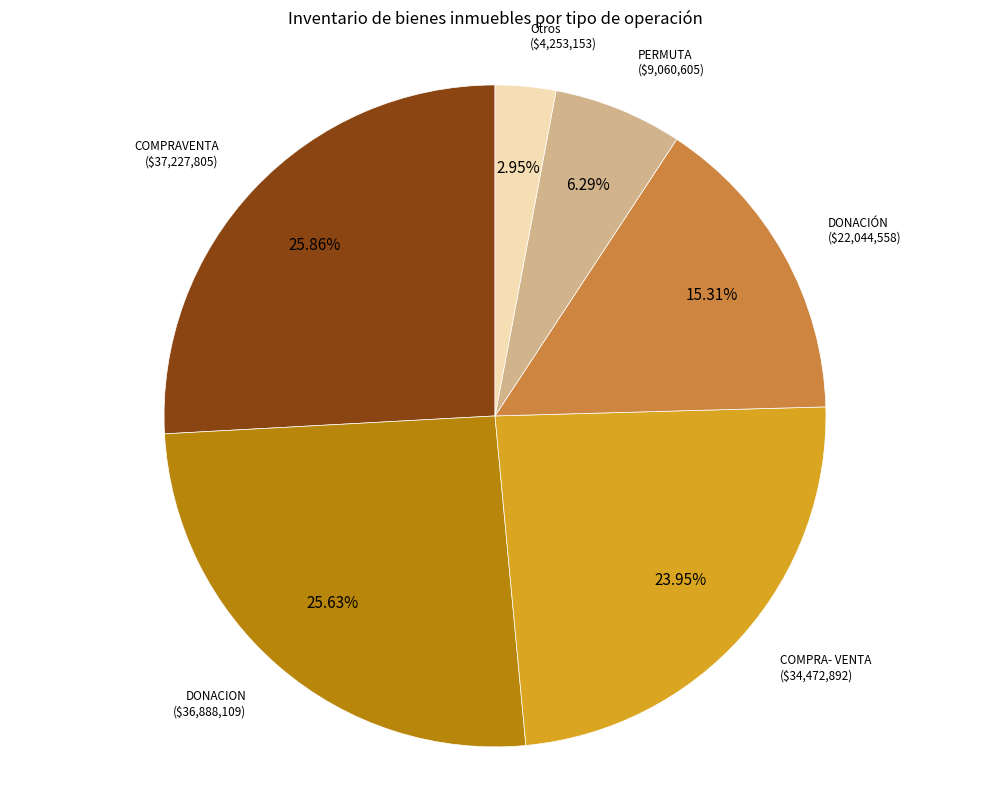

To the nearest percent, what is the average slice percentage?

17%